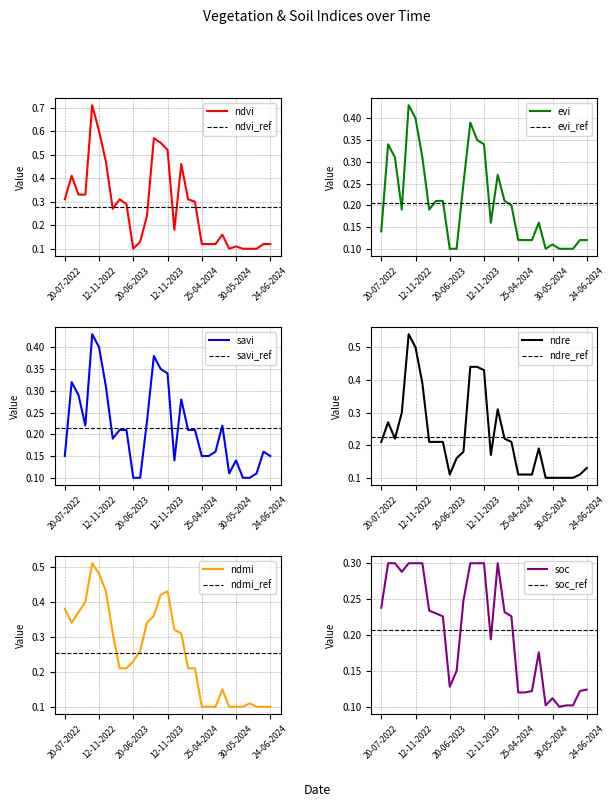

Reading left to right, what are all the values shown in this chart?

ndvi: 20-07-2022=0.3	03-09-2022=0.4	23-09-2022=0.3	08-10-2022=0.3	28-10-2022=0.7	12-11-2022=0.6	27-11-2022=0.5	12-12-2022=0.3	01-01-2023=0.3	11-01-2023=0.3	20-06-2023=0.1	10-07-2023=0.1	29-08-2023=0.2	13-10-2023=0.6	28-10-2023=0.6	12-11-2023=0.5	27-11-2023=0.2	12-12-2023=0.5	01-01-2024=0.3	11-01-2024=0.3	25-04-2024=0.1	30-04-2024=0.1	05-05-2024=0.1	20-05-2024=0.2	25-05-2024=0.1	30-05-2024=0.1	04-06-2024=0.1	09-06-2024=0.1	14-06-2024=0.1	19-06-2024=0.1	24-06-2024=0.1
evi: 20-07-2022=0.1	03-09-2022=0.3	23-09-2022=0.3	08-10-2022=0.2	28-10-2022=0.4	12-11-2022=0.4	27-11-2022=0.3	12-12-2022=0.2	01-01-2023=0.2	11-01-2023=0.2	20-06-2023=0.1	10-07-2023=0.1	29-08-2023=0.2	13-10-2023=0.4	28-10-2023=0.3	12-11-2023=0.3	27-11-2023=0.2	12-12-2023=0.3	01-01-2024=0.2	11-01-2024=0.2	25-04-2024=0.1	30-04-2024=0.1	05-05-2024=0.1	20-05-2024=0.2	25-05-2024=0.1	30-05-2024=0.1	04-06-2024=0.1	09-06-2024=0.1	14-06-2024=0.1	19-06-2024=0.1	24-06-2024=0.1
savi: 20-07-2022=0.1	03-09-2022=0.3	23-09-2022=0.3	08-10-2022=0.2	28-10-2022=0.4	12-11-2022=0.4	27-11-2022=0.3	12-12-2022=0.2	01-01-2023=0.2	11-01-2023=0.2	20-06-2023=0.1	10-07-2023=0.1	29-08-2023=0.2	13-10-2023=0.4	28-10-2023=0.3	12-11-2023=0.3	27-11-2023=0.1	12-12-2023=0.3	01-01-2024=0.2	11-01-2024=0.2	25-04-2024=0.1	30-04-2024=0.1	05-05-2024=0.2	20-05-2024=0.2	25-05-2024=0.1	30-05-2024=0.1	04-06-2024=0.1	09-06-2024=0.1	14-06-2024=0.1	19-06-2024=0.2	24-06-2024=0.1
ndre: 20-07-2022=0.2	03-09-2022=0.3	23-09-2022=0.2	08-10-2022=0.3	28-10-2022=0.5	12-11-2022=0.5	27-11-2022=0.4	12-12-2022=0.2	01-01-2023=0.2	11-01-2023=0.2	20-06-2023=0.1	10-07-2023=0.2	29-08-2023=0.2	13-10-2023=0.4	28-10-2023=0.4	12-11-2023=0.4	27-11-2023=0.2	12-12-2023=0.3	01-01-2024=0.2	11-01-2024=0.2	25-04-2024=0.1	30-04-2024=0.1	05-05-2024=0.1	20-05-2024=0.2	25-05-2024=0.1	30-05-2024=0.1	04-06-2024=0.1	09-06-2024=0.1	14-06-2024=0.1	19-06-2024=0.1	24-06-2024=0.1
ndmi: 20-07-2022=0.4	03-09-2022=0.3	23-09-2022=0.4	08-10-2022=0.4	28-10-2022=0.5	12-11-2022=0.5	27-11-2022=0.4	12-12-2022=0.3	01-01-2023=0.2	11-01-2023=0.2	20-06-2023=0.2	10-07-2023=0.3	29-08-2023=0.3	13-10-2023=0.4	28-10-2023=0.4	12-11-2023=0.4	27-11-2023=0.3	12-12-2023=0.3	01-01-2024=0.2	11-01-2024=0.2	25-04-2024=0.1	30-04-2024=0.1	05-05-2024=0.1	20-05-2024=0.1	25-05-2024=0.1	30-05-2024=0.1	04-06-2024=0.1	09-06-2024=0.1	14-06-2024=0.1	19-06-2024=0.1	24-06-2024=0.1
soc: 20-07-2022=0.2	03-09-2022=0.3	23-09-2022=0.3	08-10-2022=0.3	28-10-2022=0.3	12-11-2022=0.3	27-11-2022=0.3	12-12-2022=0.2	01-01-2023=0.2	11-01-2023=0.2	20-06-2023=0.1	10-07-2023=0.1	29-08-2023=0.2	13-10-2023=0.3	28-10-2023=0.3	12-11-2023=0.3	27-11-2023=0.2	12-12-2023=0.3	01-01-2024=0.2	11-01-2024=0.2	25-04-2024=0.1	30-04-2024=0.1	05-05-2024=0.1	20-05-2024=0.2	25-05-2024=0.1	30-05-2024=0.1	04-06-2024=0.1	09-06-2024=0.1	14-06-2024=0.1	19-06-2024=0.1	24-06-2024=0.1